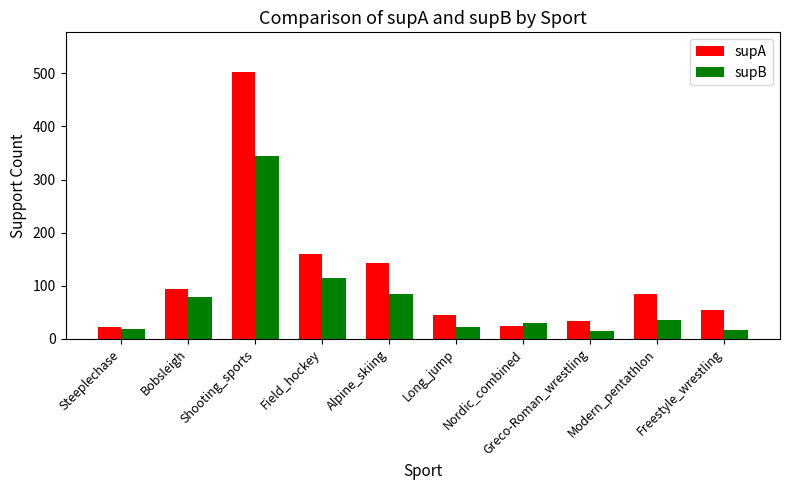

Which series changed the most between Shooting_sports and Freestyle_wrestling?

supA